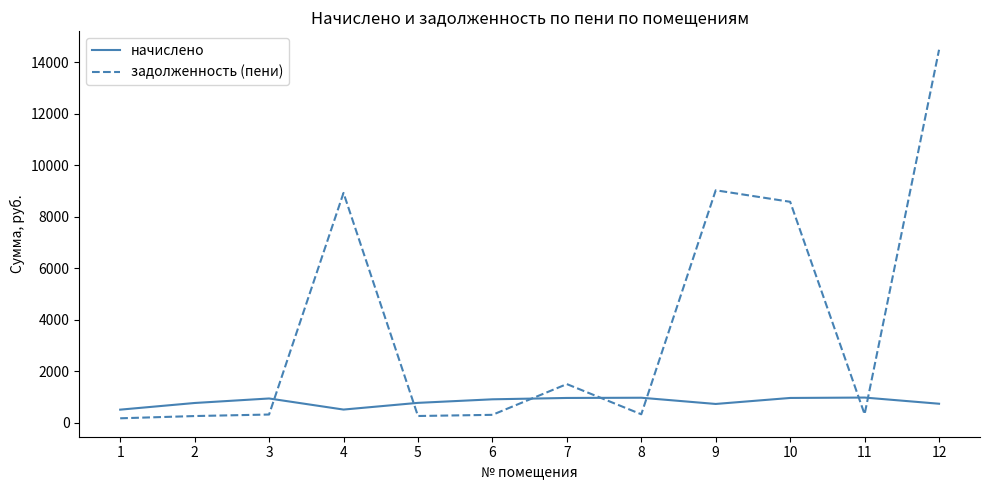

What is the total value across all series at 9?

9742.6